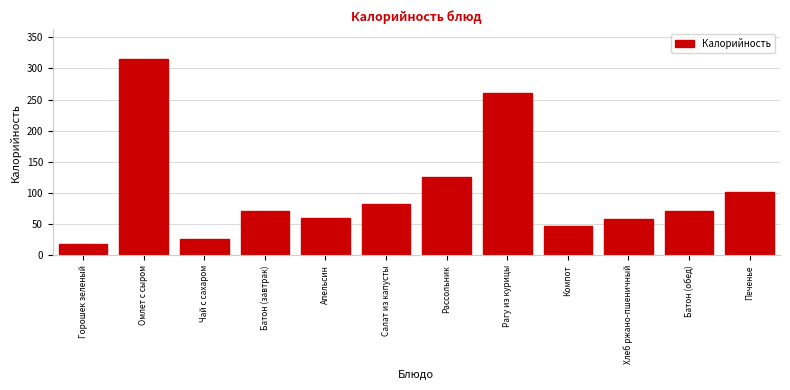

Reading left to right, extract all data points from this chart.

17.8	315.8	26.8	71.2	60.5	81.6	125.5	260.9	46.7	58.7	71.2	101.7